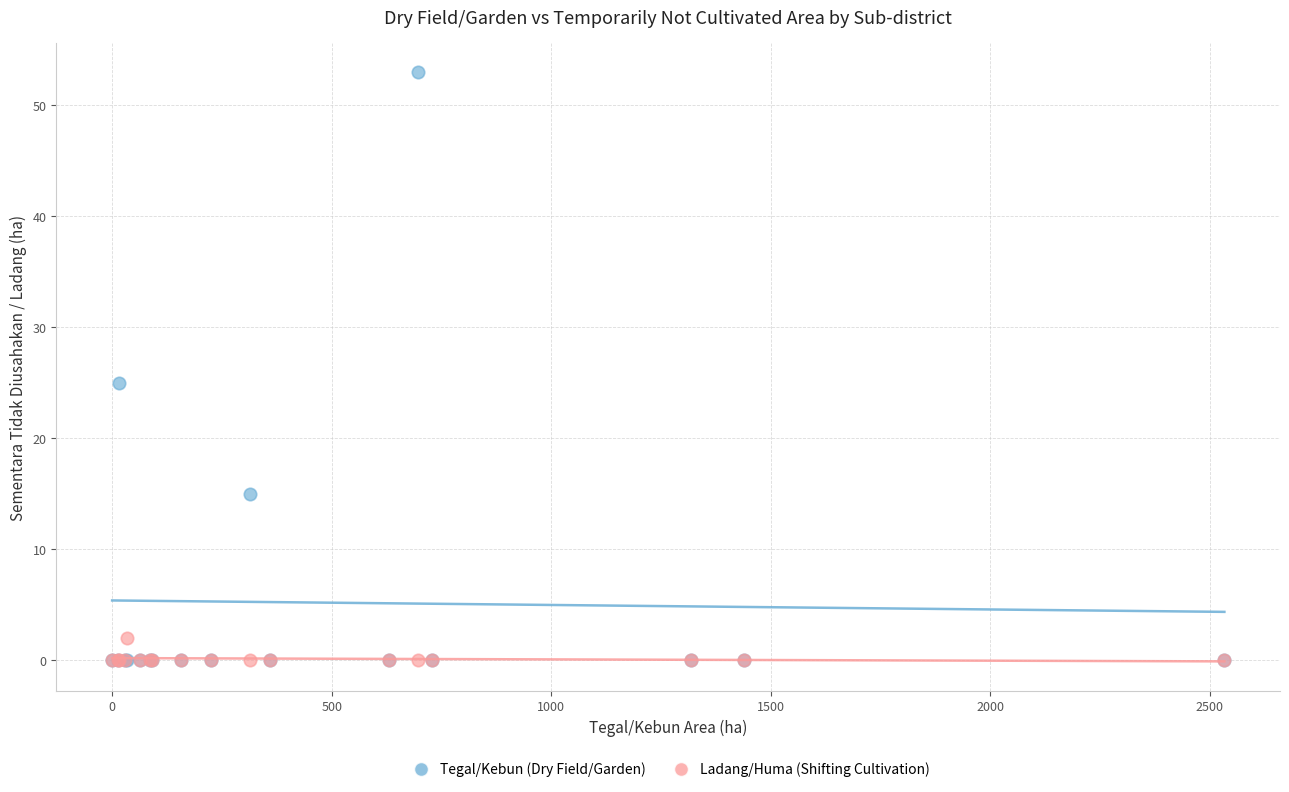

In the Tegal/Kebun (Dry Field/Garden) series, what Y value is closest to 26?

25